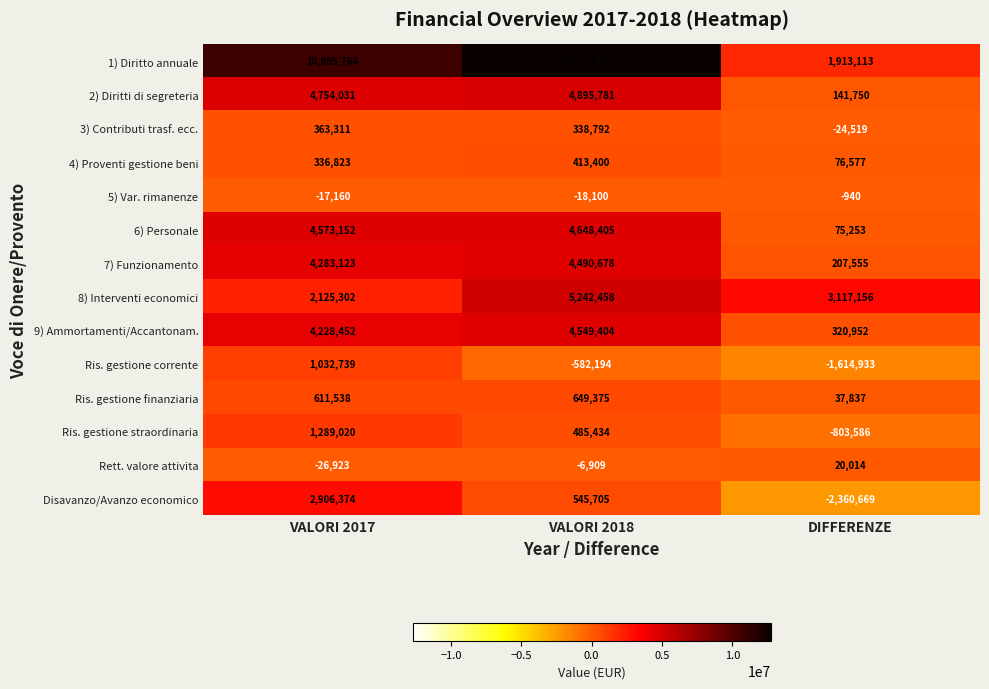

Which series has the widest spread of values?

1) Diritto annuale